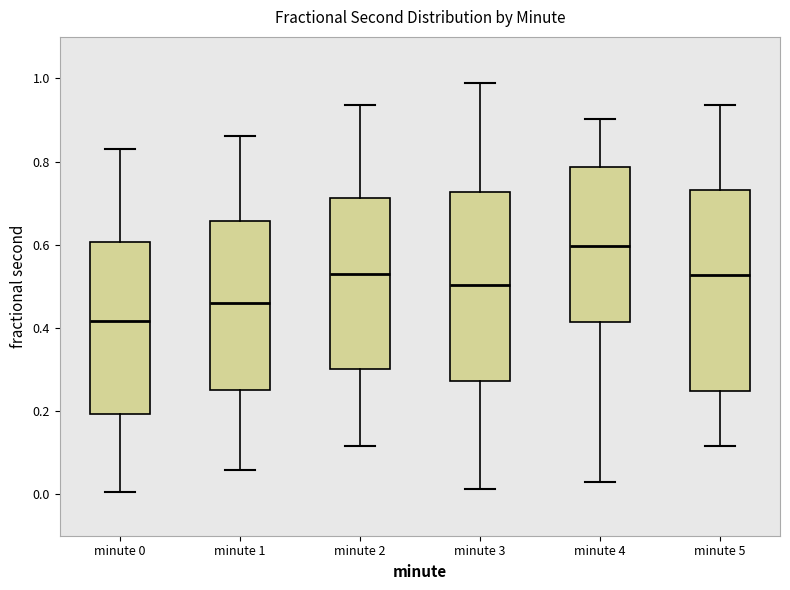

Reading left to right, transcribe this box plot: for each box, give where its median line is, the range the box spans, and where its two whiskers end, as read against the y-axis. The values are not printed on the chart, so give them approximately, as read against the axis.

minute 0: median 0.42, box 0.20 to 0.60, whiskers 0.00 to 0.82
minute 1: median 0.46, box 0.24 to 0.66, whiskers 0.06 to 0.86
minute 2: median 0.54, box 0.30 to 0.72, whiskers 0.12 to 0.94
minute 3: median 0.50, box 0.28 to 0.72, whiskers 0.02 to 0.98
minute 4: median 0.60, box 0.42 to 0.78, whiskers 0.02 to 0.90
minute 5: median 0.52, box 0.24 to 0.74, whiskers 0.12 to 0.94